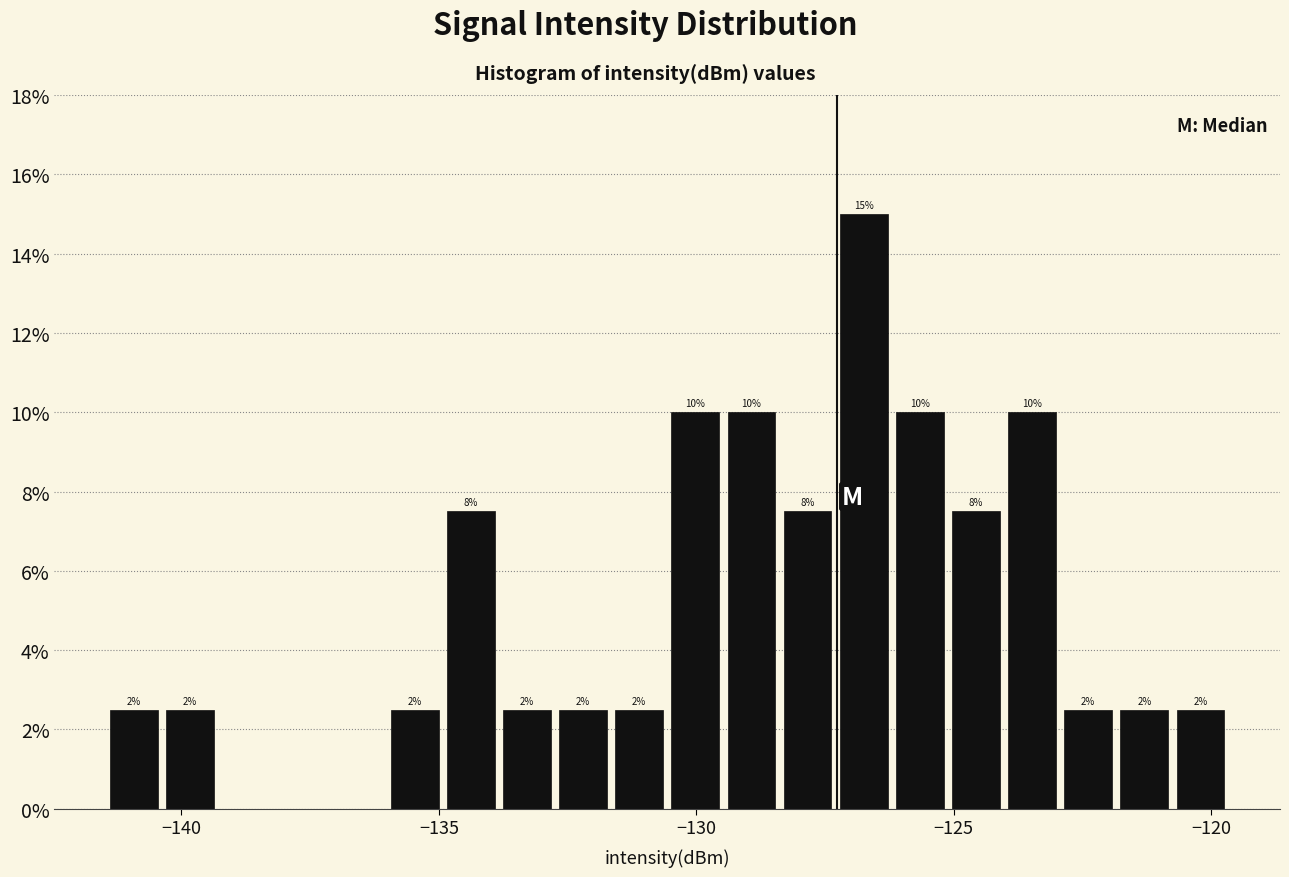

Read against the x-axis, roughly where is the centre of the tallest bar?

-126.5